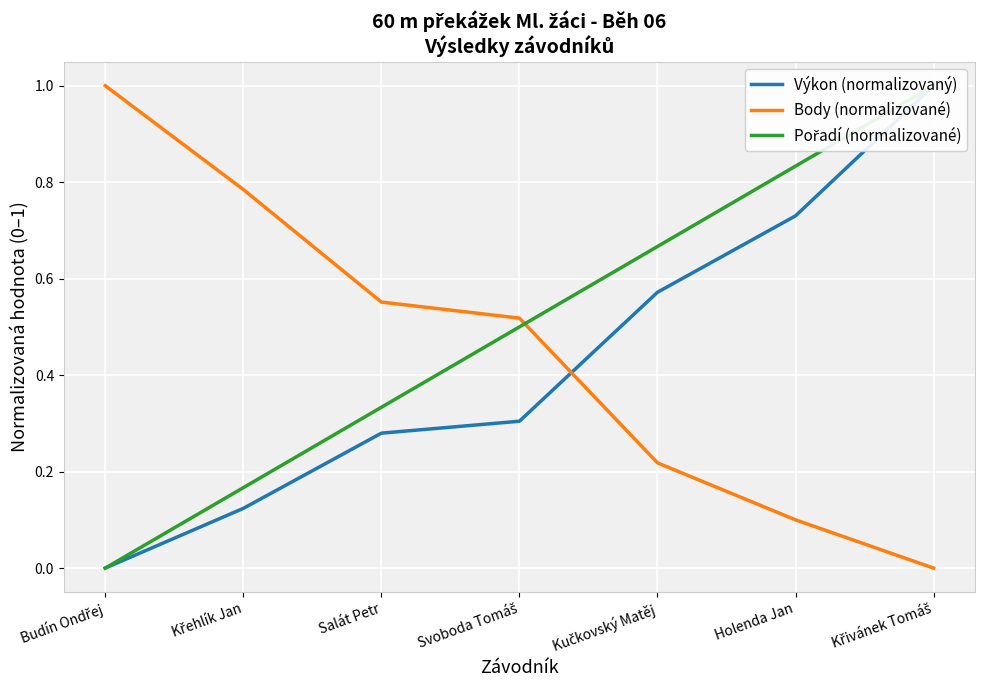

What is the sum of the Výkon (normalizovaný) values at Křehlík Jan and Křivánek Tomáš?

1.1